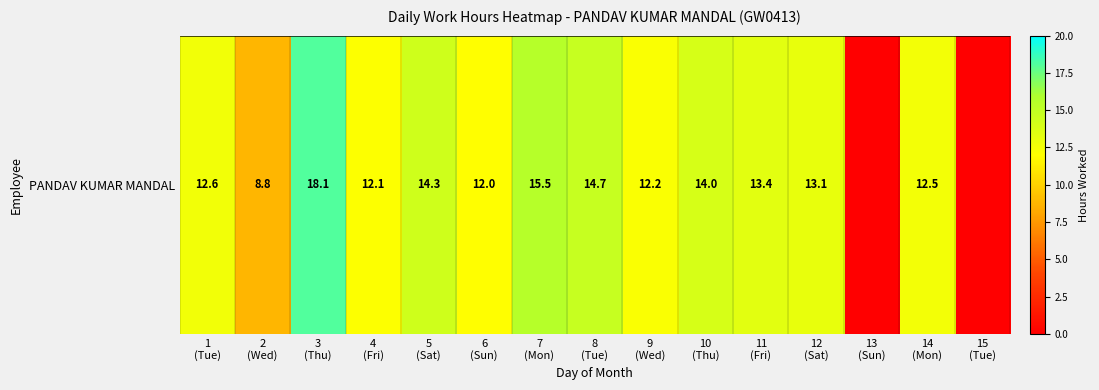

Which label corresponds to the largest value in the chart?

3
(Thu)